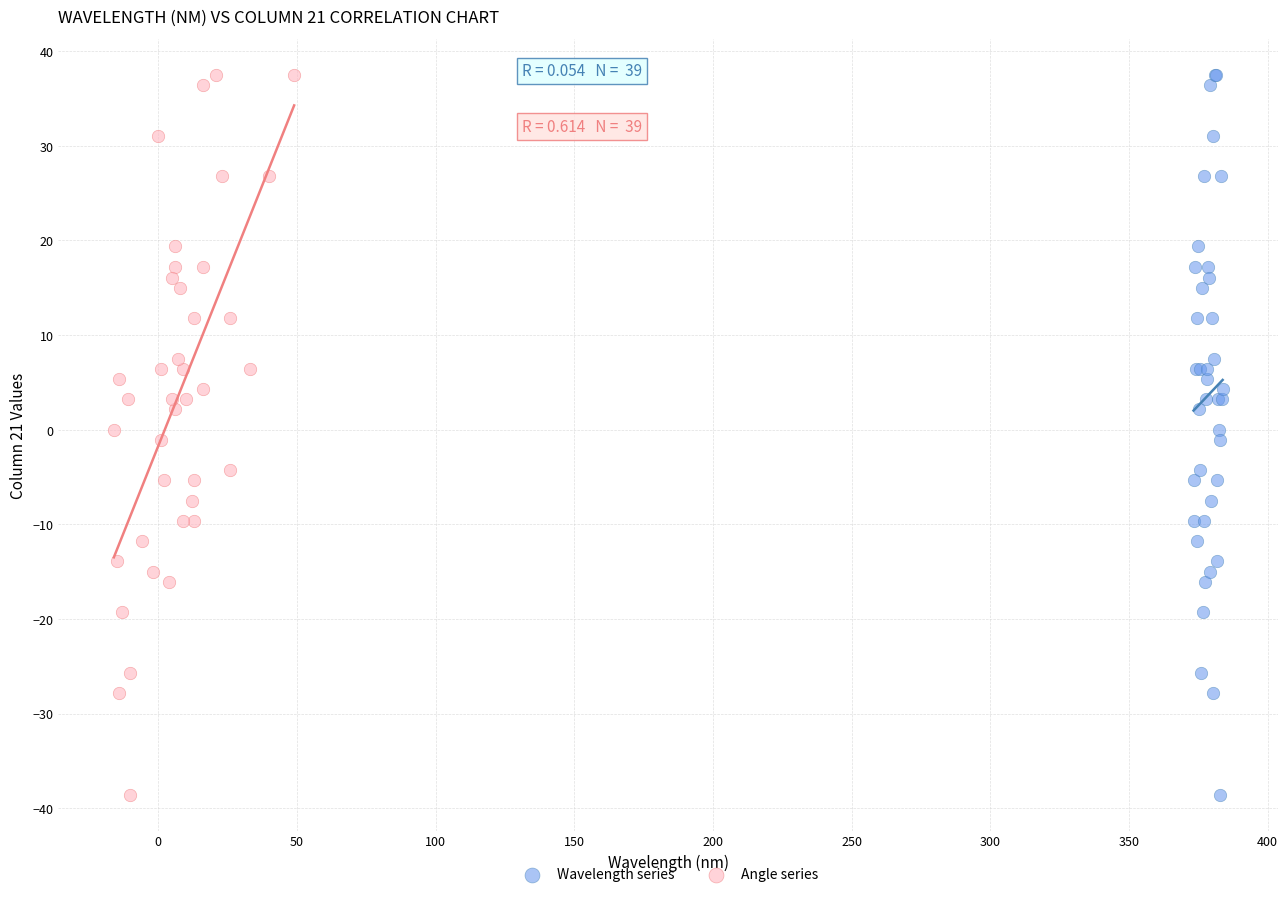

What are all the series names shown in the legend?

Wavelength series, Angle series